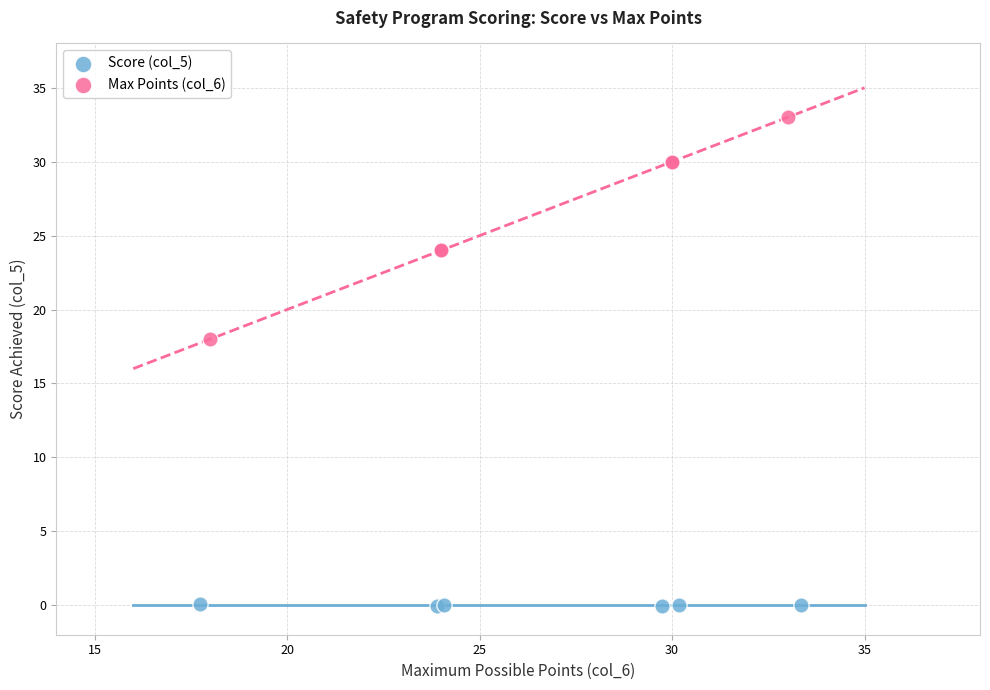

What are all the series names shown in the legend?

Score (col_5), Max Points (col_6)